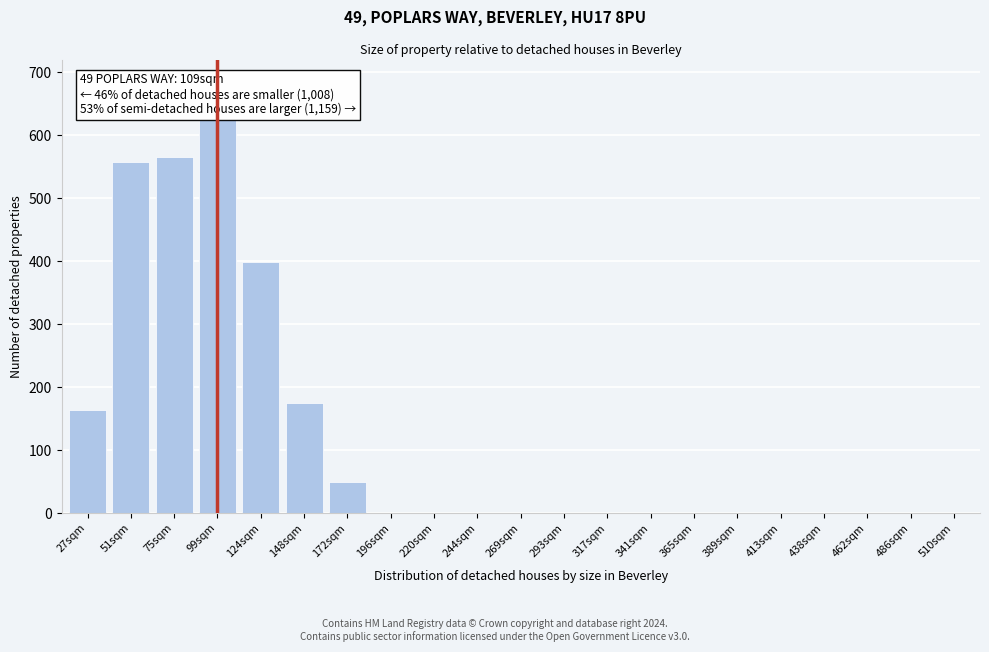

Reading left to right, list all the values displayed in this chart.

27sqm=163	51sqm=558	75sqm=566	99sqm=626	124sqm=398	148sqm=174	172sqm=50	196sqm=0	220sqm=0	244sqm=0	269sqm=0	293sqm=0	317sqm=0	341sqm=0	365sqm=0	389sqm=0	413sqm=0	438sqm=0	462sqm=0	486sqm=0	510sqm=0